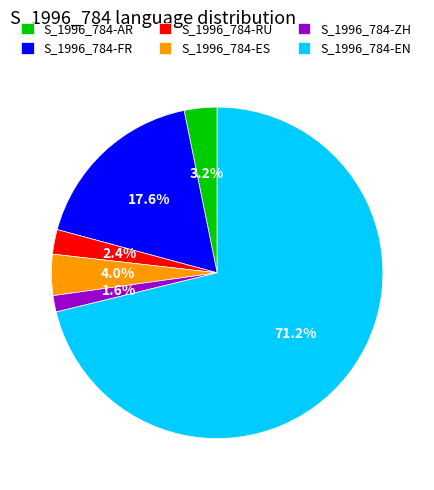

Between S_1996_784-FR and S_1996_784-AR, which is larger?

S_1996_784-FR